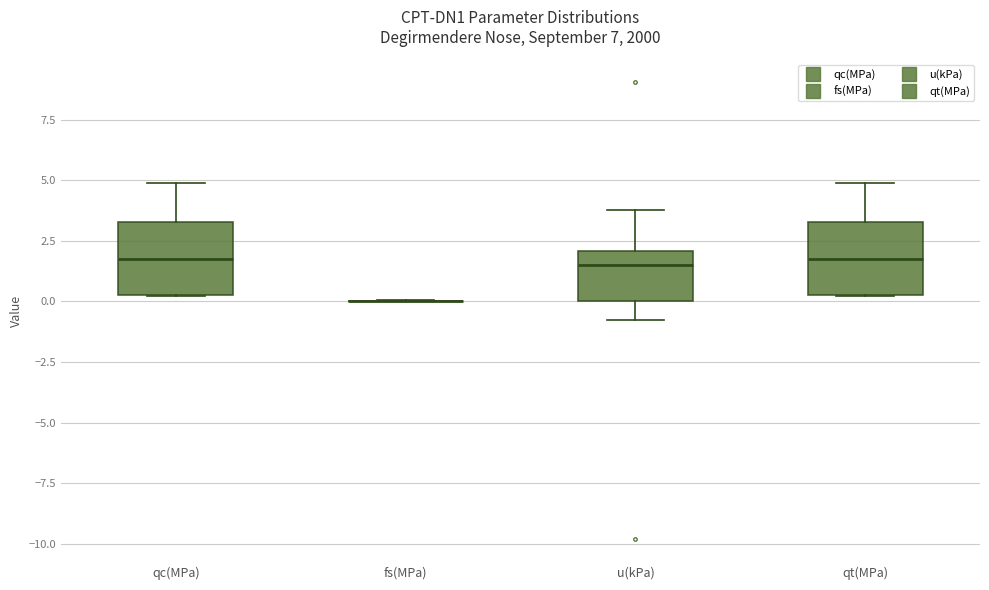

Where does the median line of the box for qc(MPa) sit on the y-axis? The values are not printed on the chart, so give them approximately, as read against the axis.

2.0